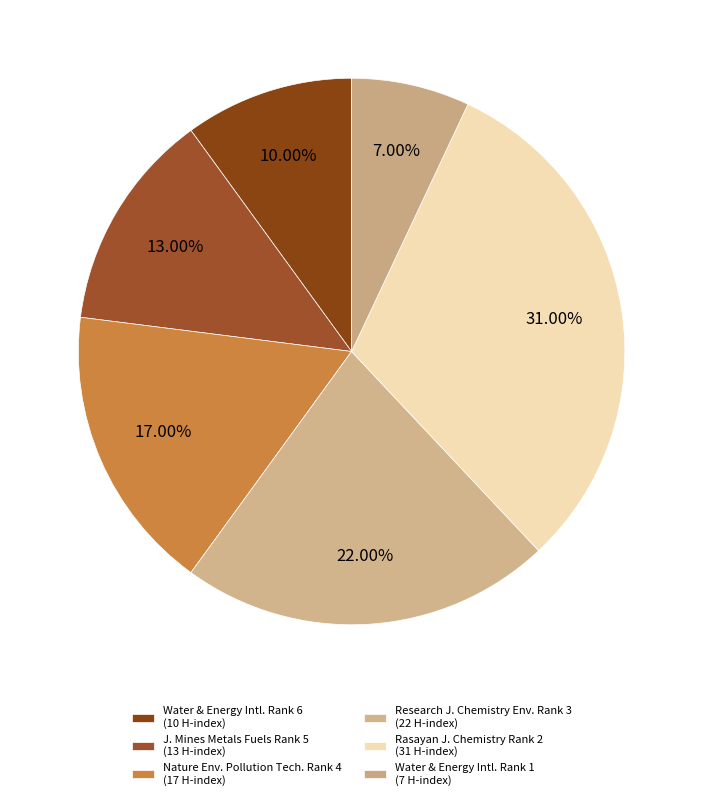

To the nearest percent, what is the average slice percentage?

17%